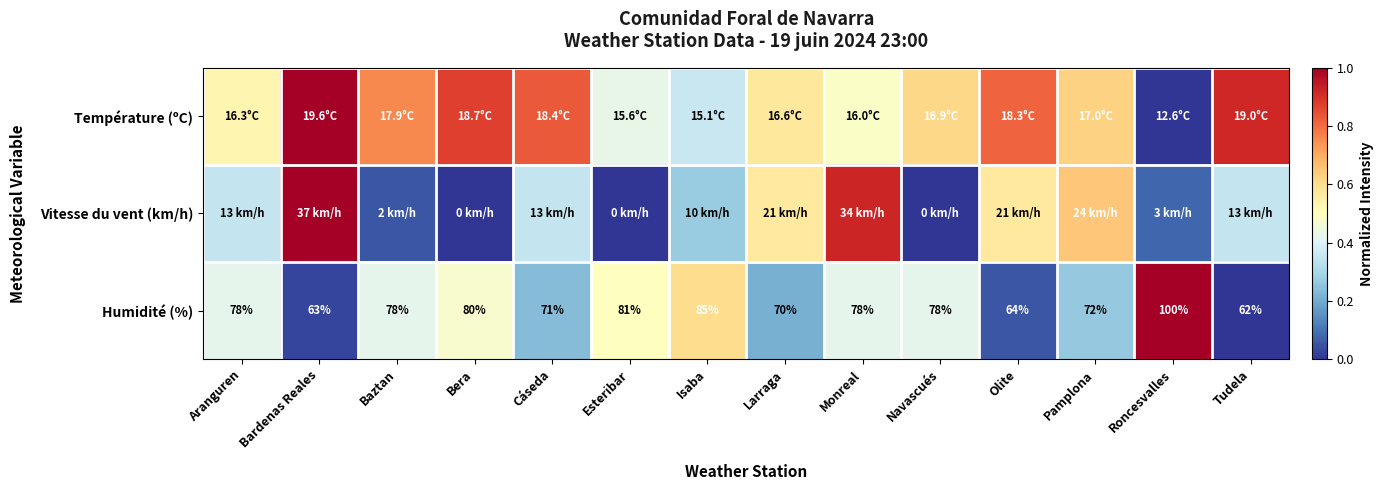

Between Monreal and Bardenas Reales, which is larger?

Bardenas Reales